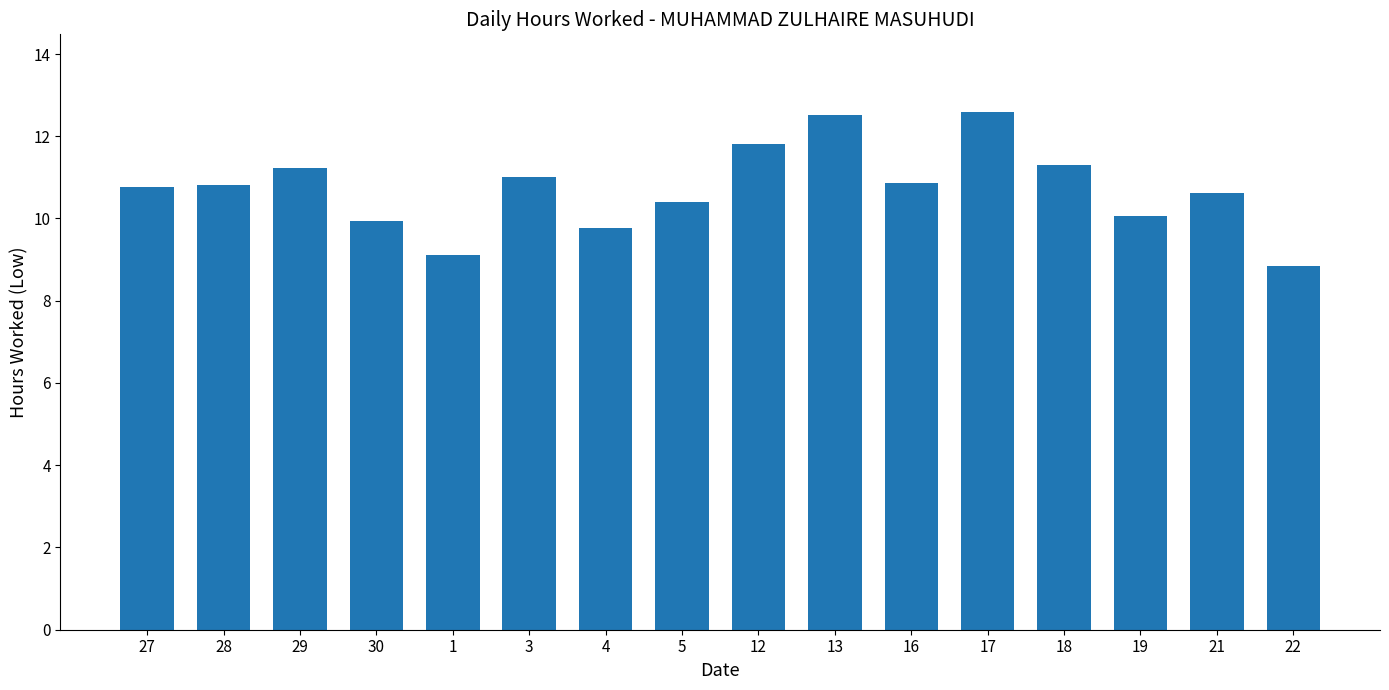

What is the label of the 8th bar from the left?

5